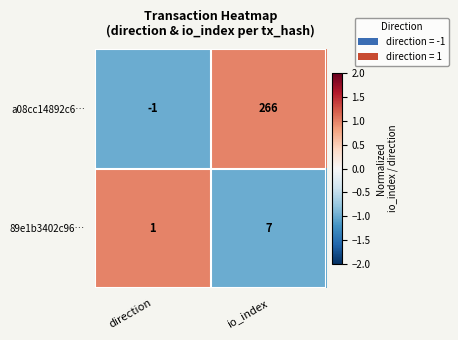

Rank the series at io_index from highest to lowest value.

a08cc14892c6…, 89e1b3402c96…